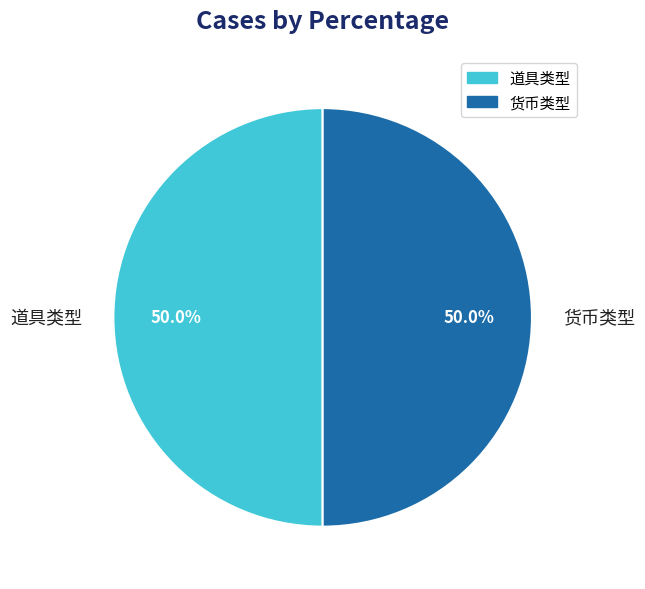

To the nearest percent, what is the combined percentage of 货币类型 and 道具类型?

100%